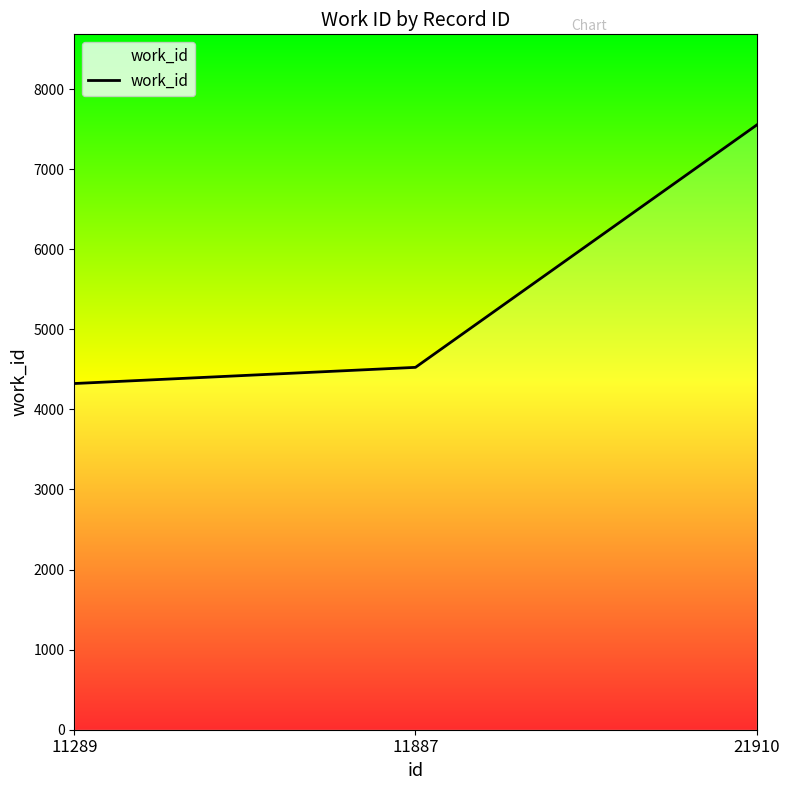

How many values are below 4525?

1